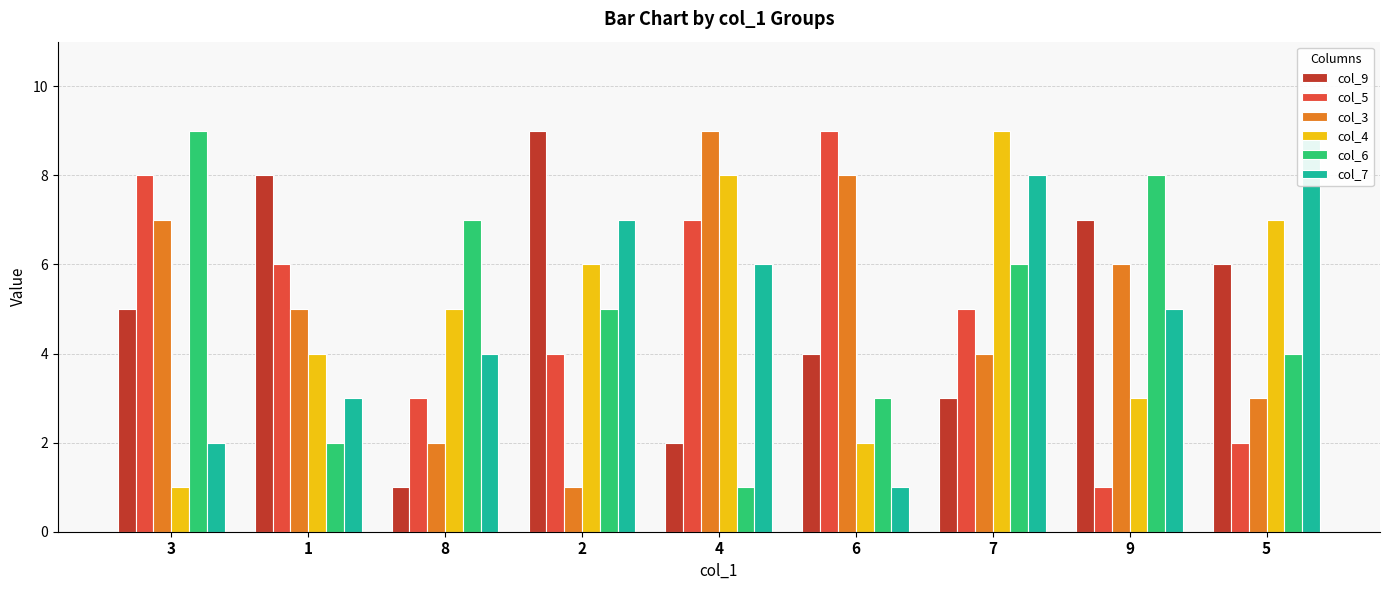

What is the average value of the col_6 series?

5